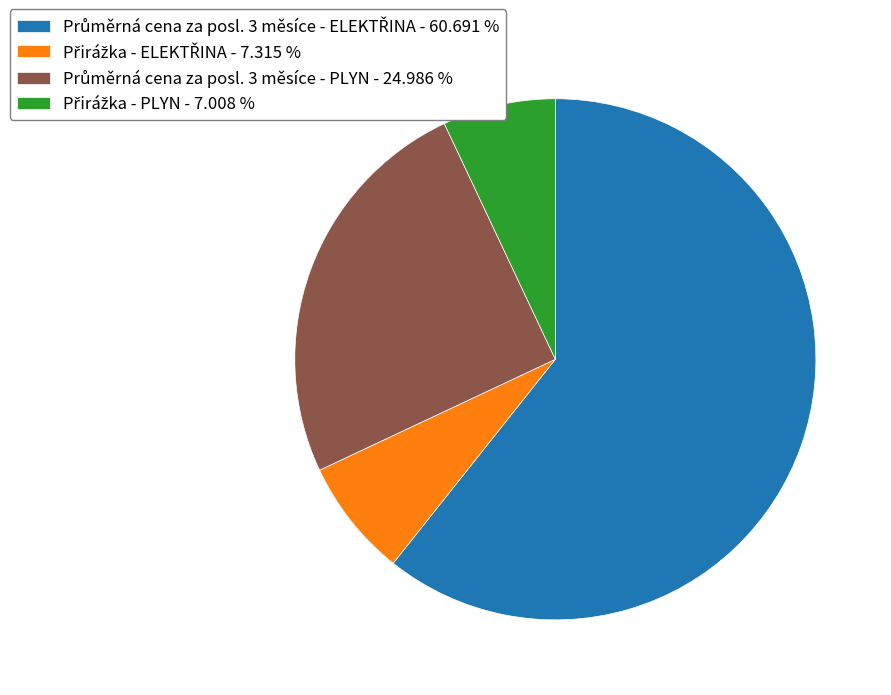

The Přirážka - PLYN slice represents 16% of the pie. True or false?

False